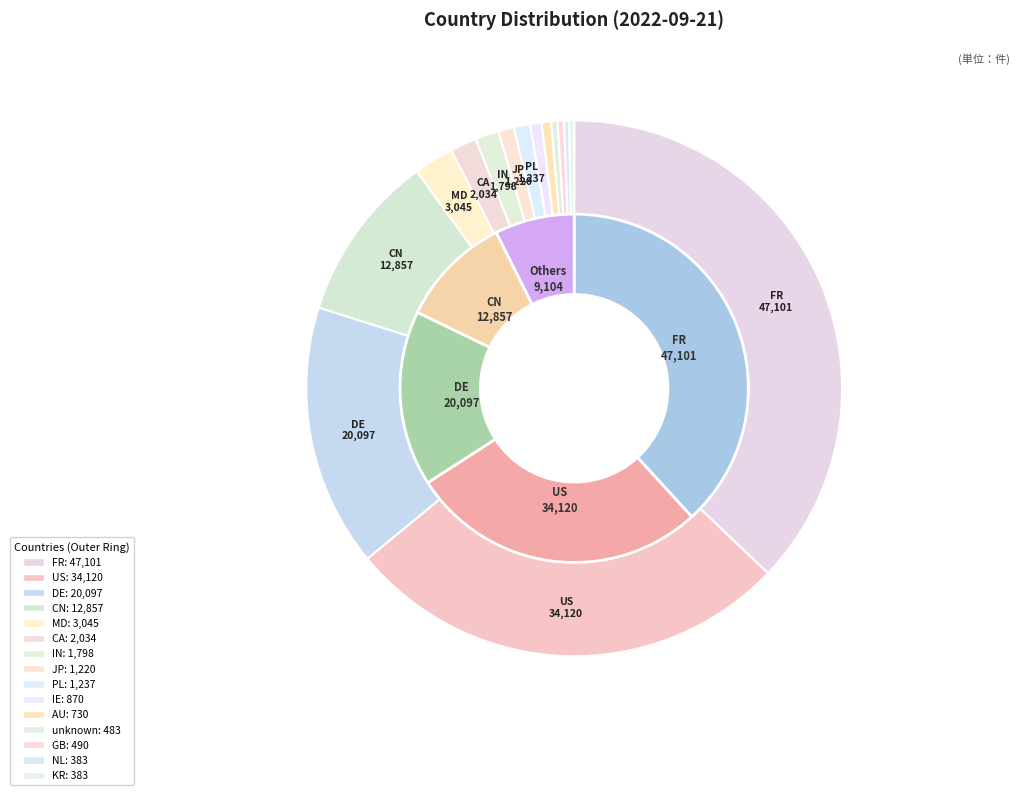

Is it true that FR is 37% of the pie?

True